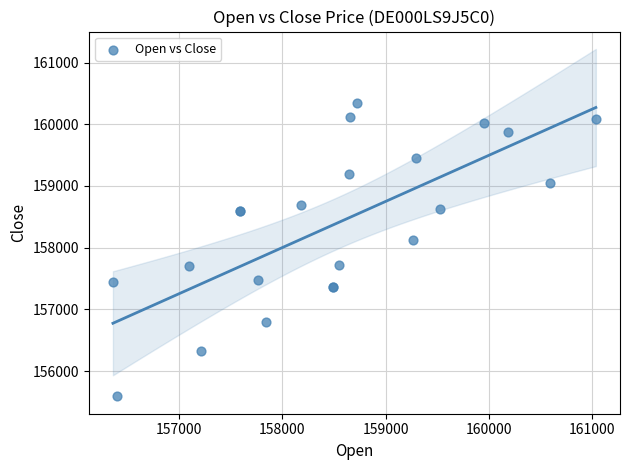

What Y value in the scatter plot is closest to 157969?

158117